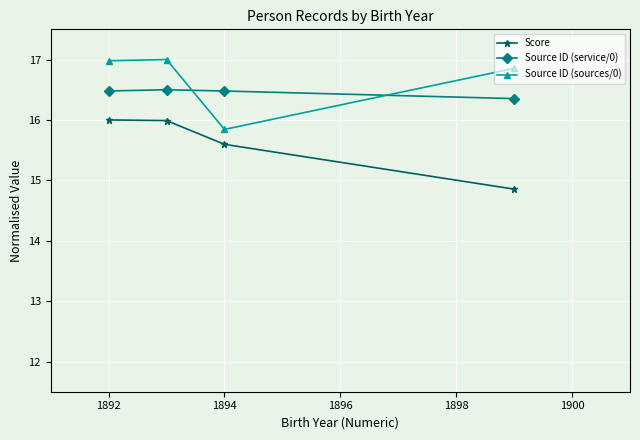

What is the value of the Source ID (sources/0) point at the 3rd from the left?

15.8